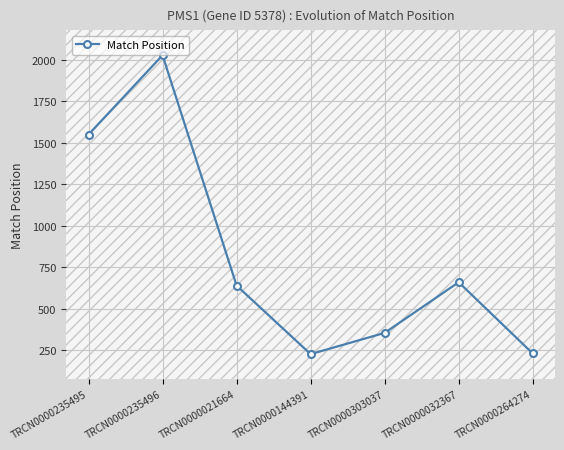

How many categories are shown in the chart?

7